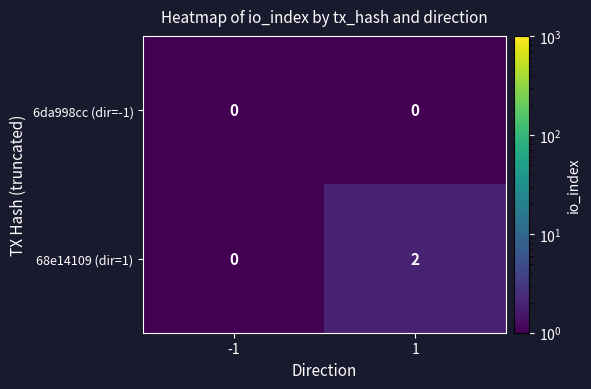

Which series has the largest total across all categories?

68e14109 (dir=1)